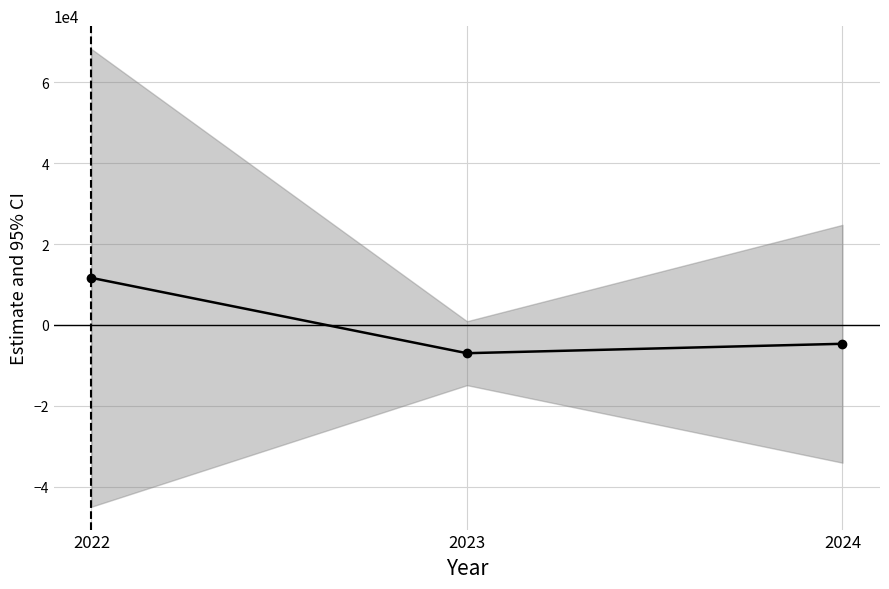

Which has a higher value, 2023 or 2022?

2022